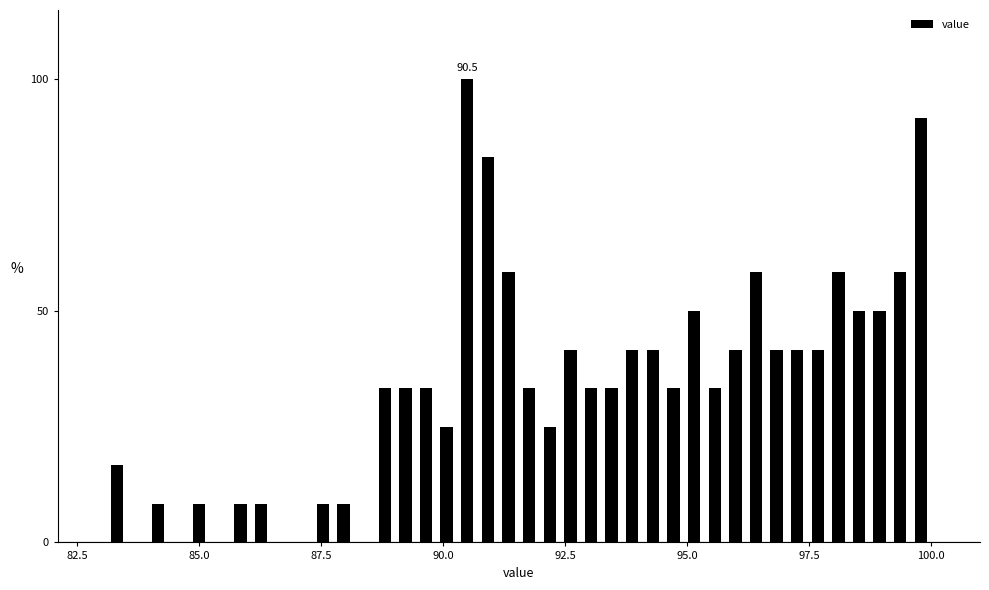

Read against the x-axis, roughly where is the centre of the tallest bar?

90.5